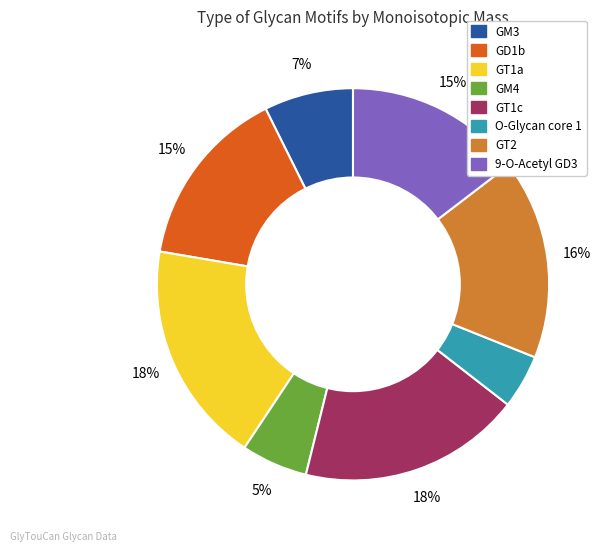

Do GM4 and 9-O-Acetyl GD3 together represent more than half of the pie?

No